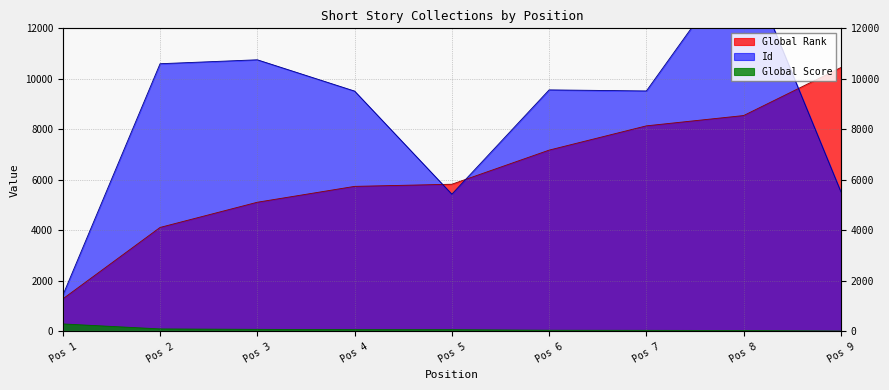

How many intersections are there between Global Rank and Id?

3